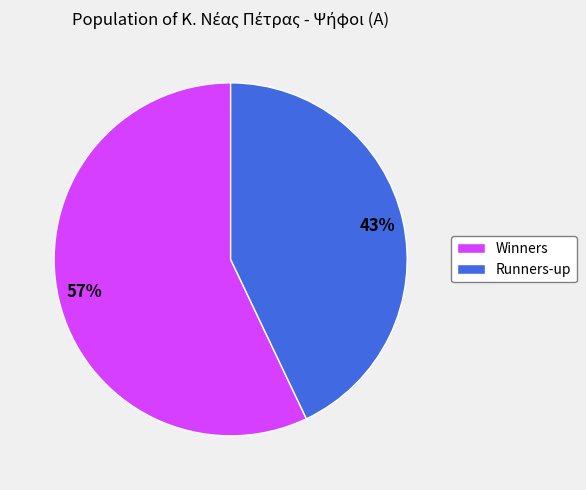

Do Winners and Runners-up together represent more than half of the pie?

Yes